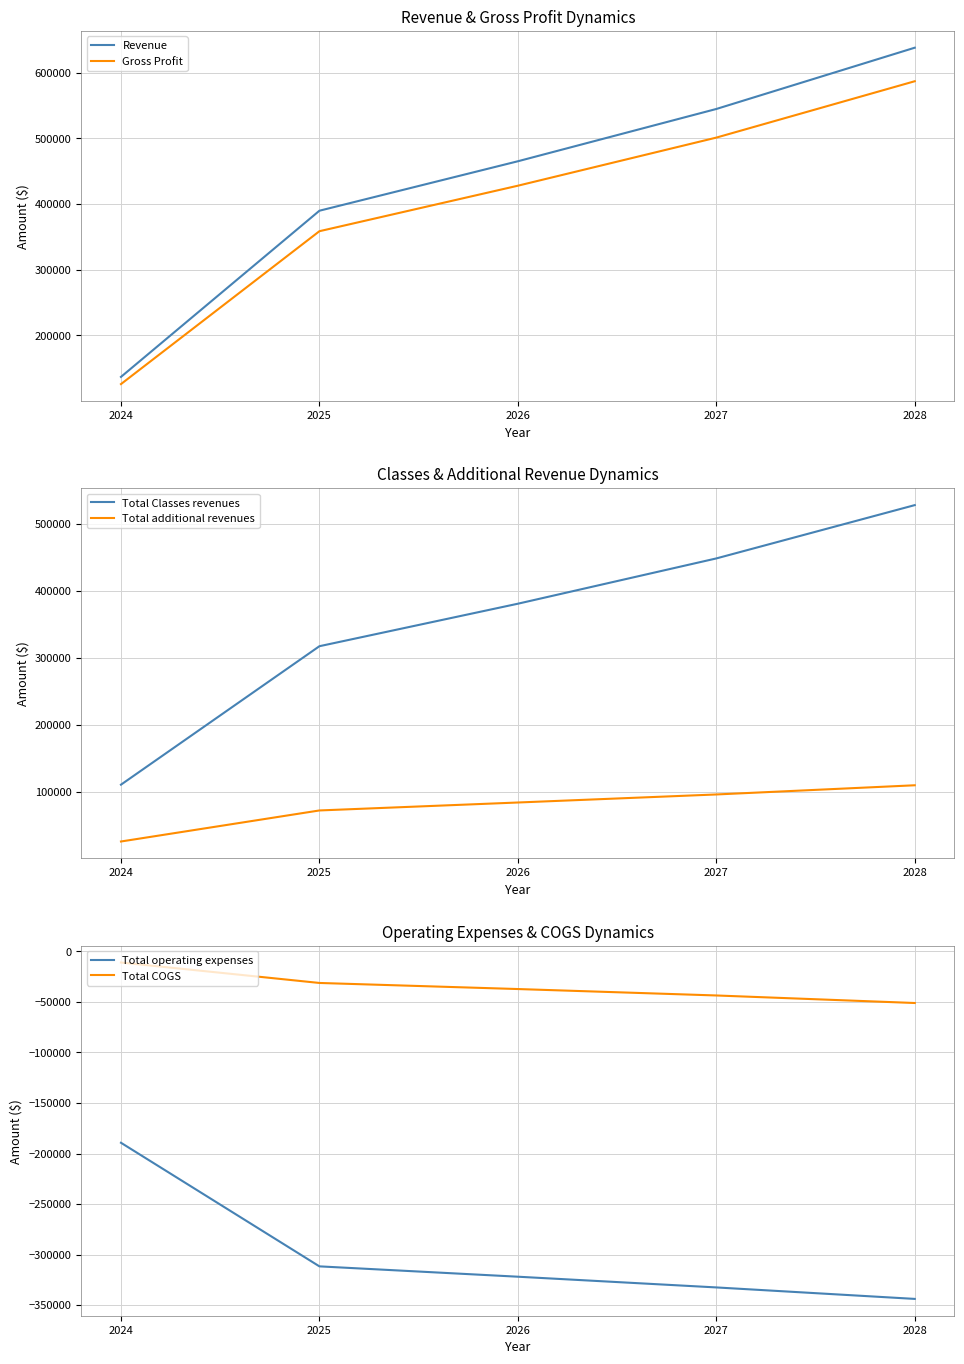

Reading right to left, extract all data points from this chart.

Revenue: 2028=637731.9	2027=544491.0	2026=464931.4	2025=389676.2	2024=136805.9
Gross Profit: 2028=586713.3	2027=500931.7	2026=427736.9	2025=358502.1	2024=125861.4
Total Classes revenues: 2028=527841.3	2027=448306.9	2026=380743.4	2025=317351.0	2024=110787.3
Total additional revenues: 2028=109890.6	2027=96184.0	2026=84188.0	2025=72325.2	2024=26018.6
Total operating expenses: 2028=-343929.5	2027=-332570.5	2026=-321959.5	2025=-311715.6	2024=-189360.2
Total COGS: 2028=-51018.5	2027=-43559.3	2026=-37194.5	2025=-31174.1	2024=-10944.5